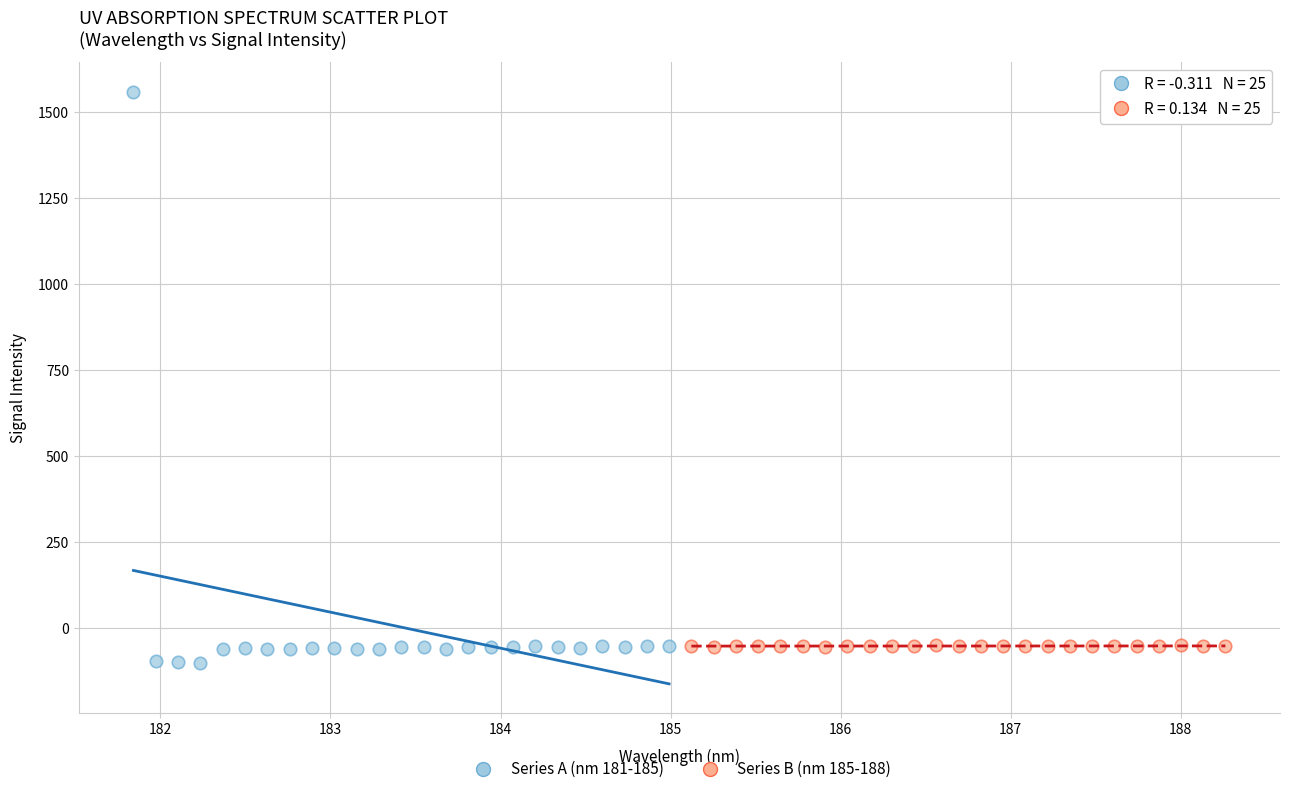

Which series has the widest spread of Y values?

Series A (nm 181-185)